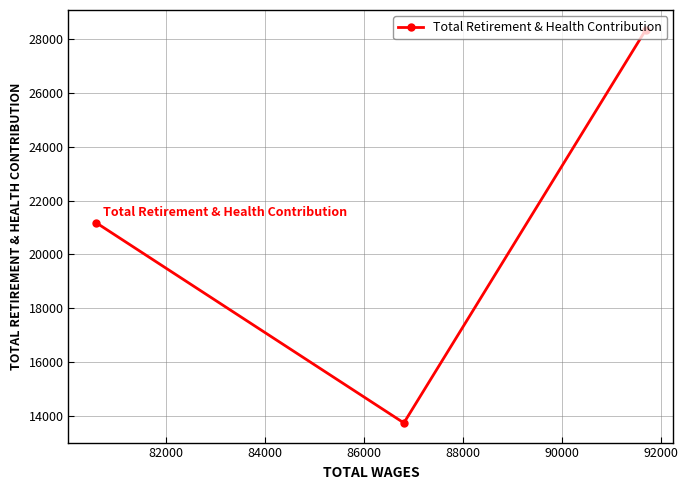

How many values exceed 21185?

1